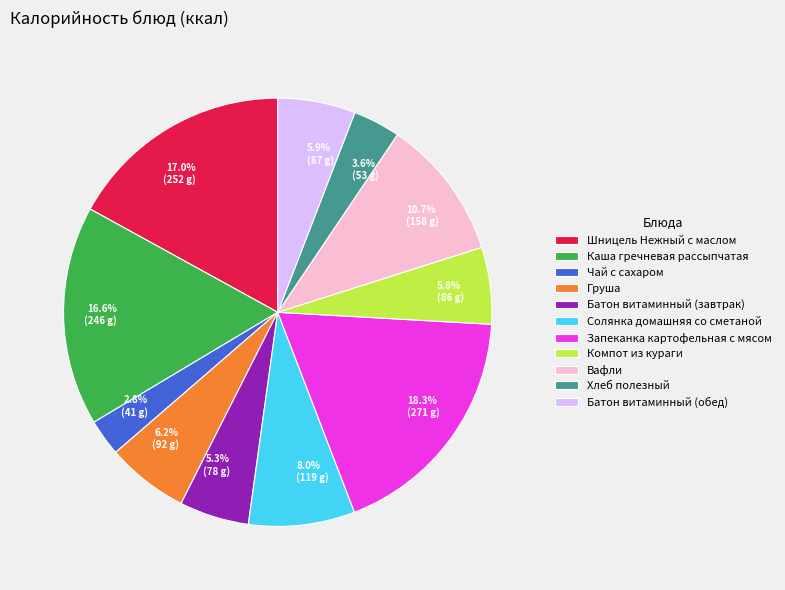

What is the total percentage of 3.6% (53 g) and 17.0% (252 g)?

20.6%